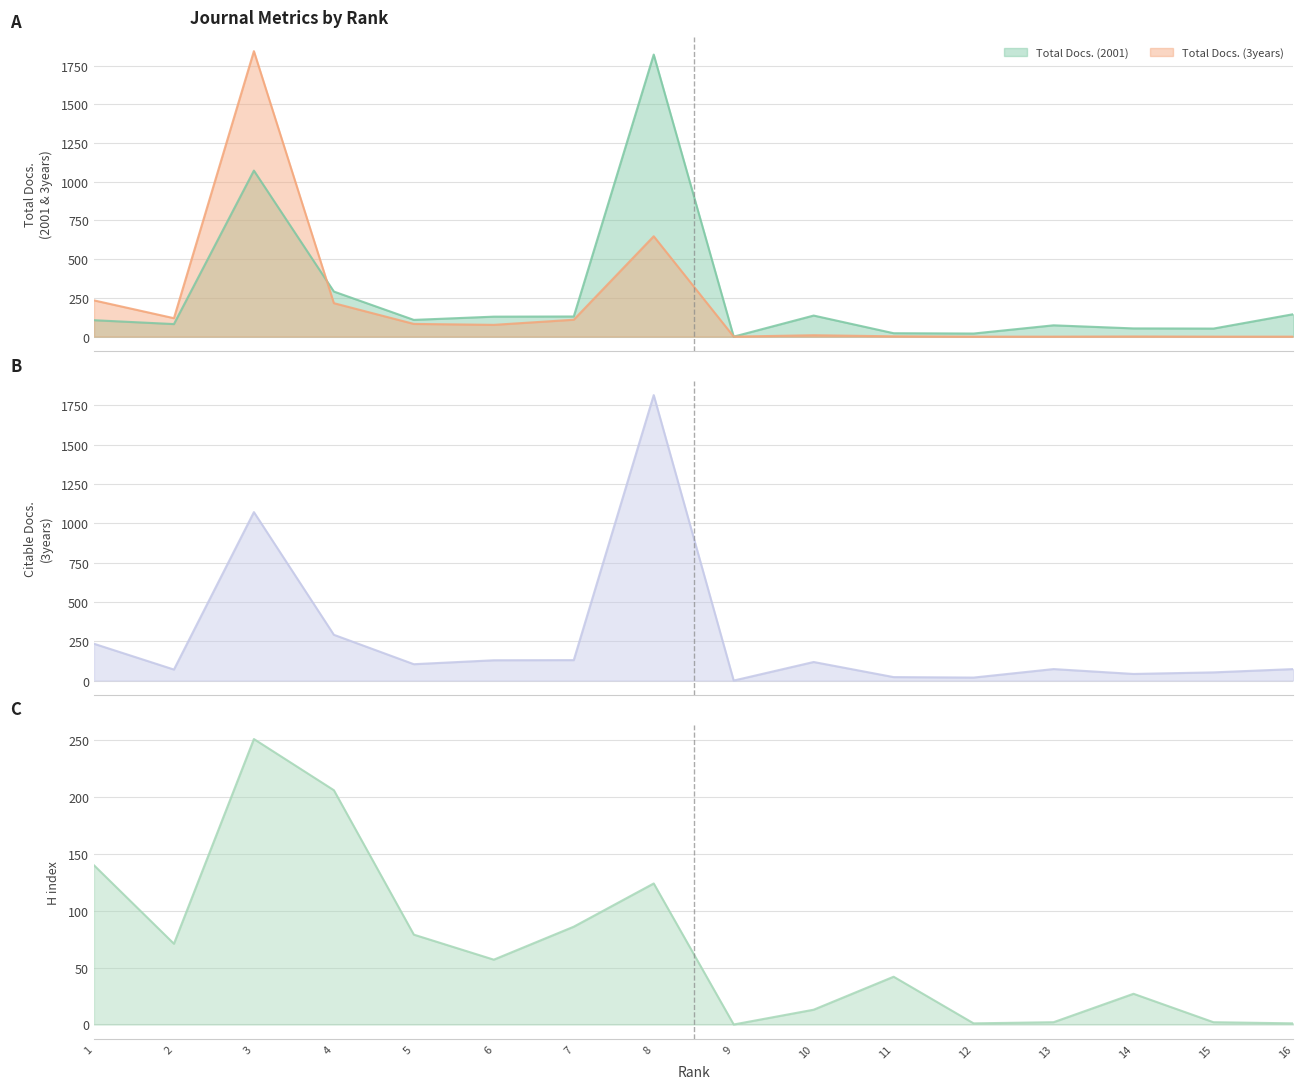

Where is the first local maximum for Citable Docs. (3years)?

3